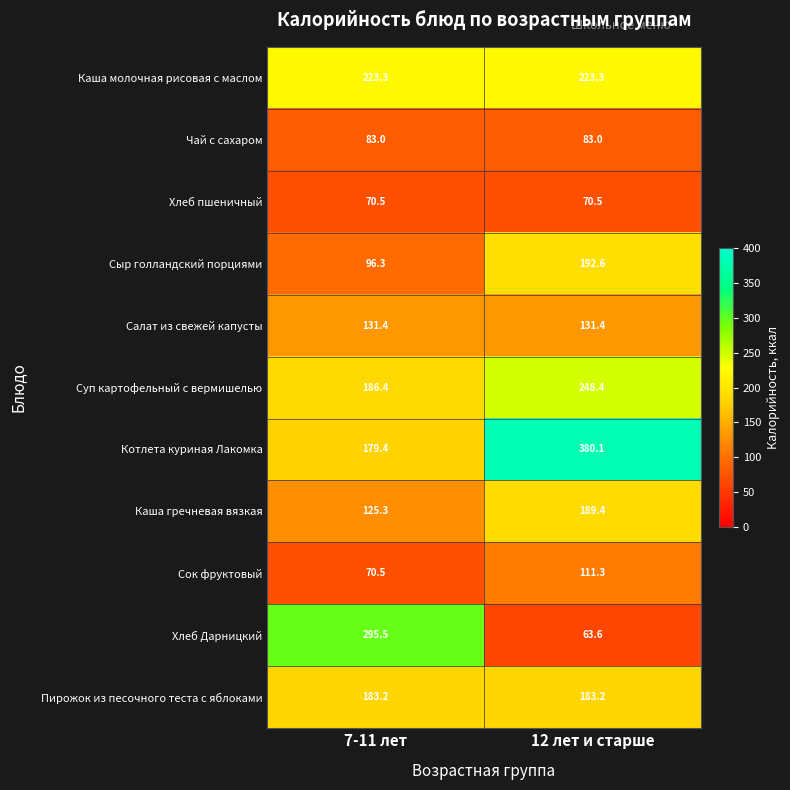

What is the difference between the highest and lowest values at 12 лет и старше?

316.5